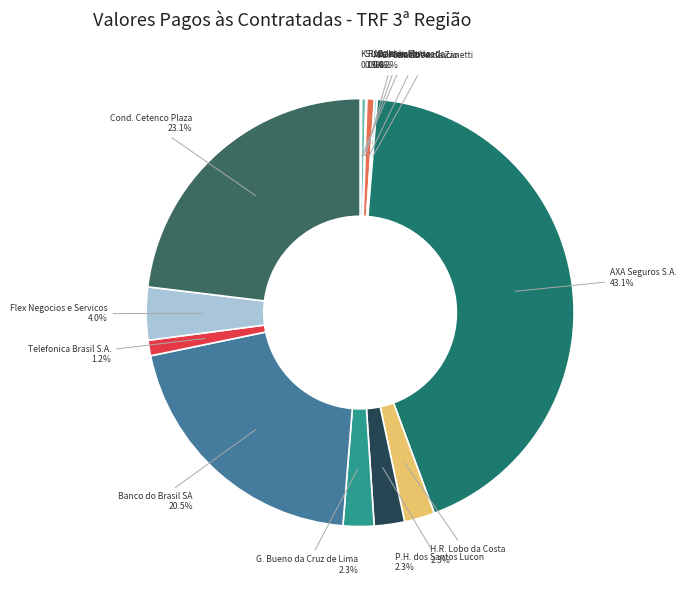

Between P.H. dos Santos Lucon and Cond. Cetenco Plaza, which is larger?

Cond. Cetenco Plaza